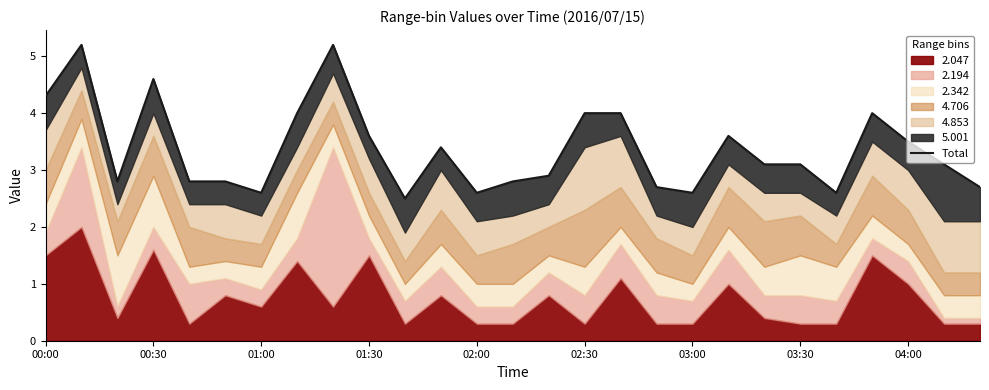

What is the difference between the maximum and minimum values?

2.7